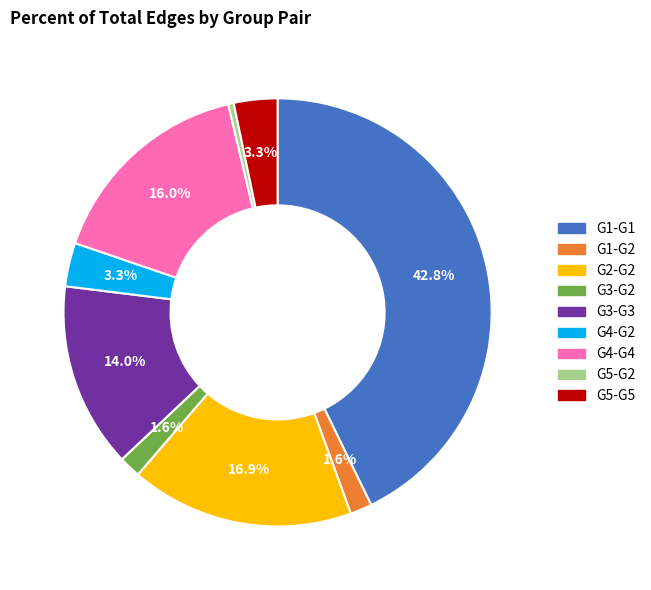

Which slice is the smallest?

G5-G2